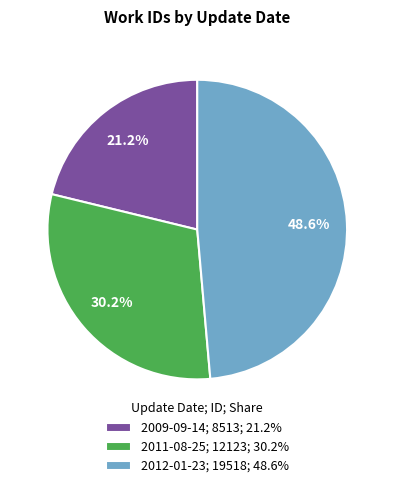

To the nearest percent, what is the difference between the 2012-01-23 and 2011-08-25 slice percentages?

18%